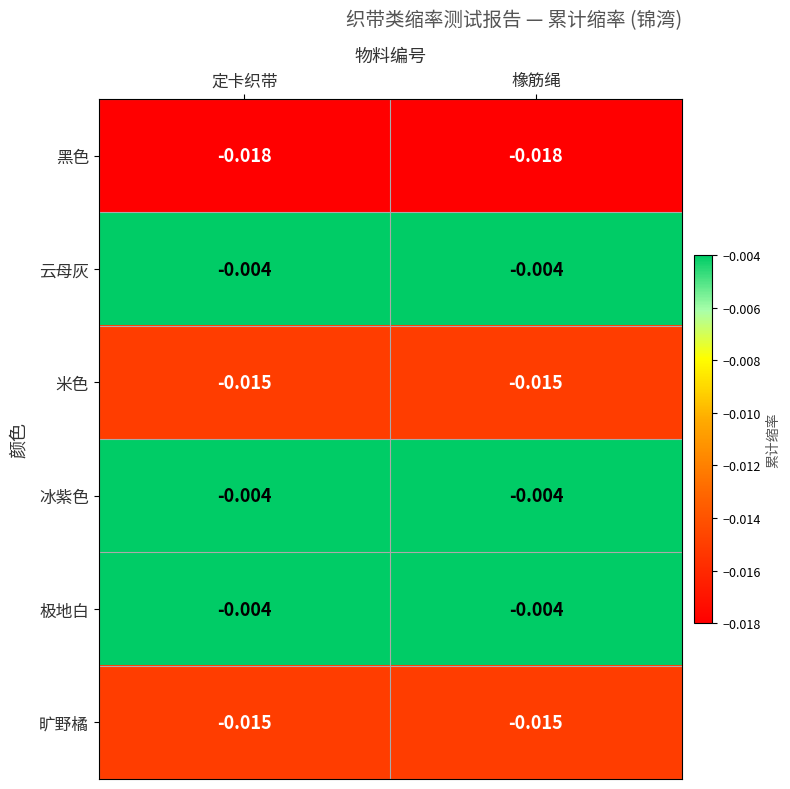

Is the value of 黑色 at 定卡织带 greater than the value of 云母灰 at 橡筋绳?

No